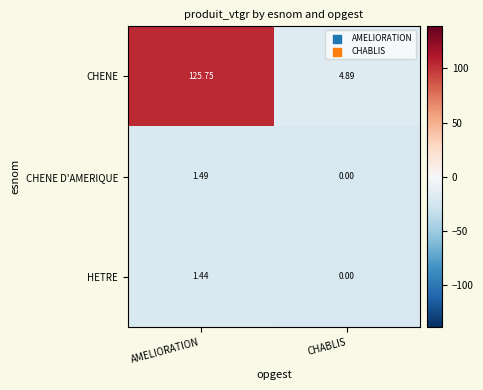

Which series changed the most between AMELIORATION and CHABLIS?

CHENE